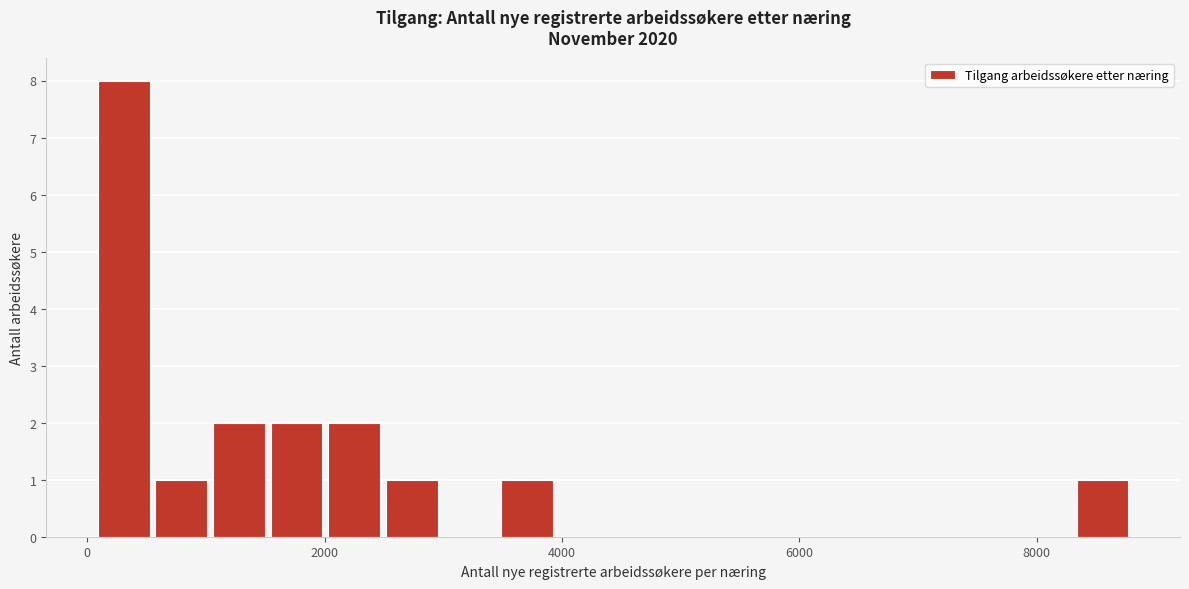

Read against the x-axis, roughly where is the centre of the tallest bar?

400